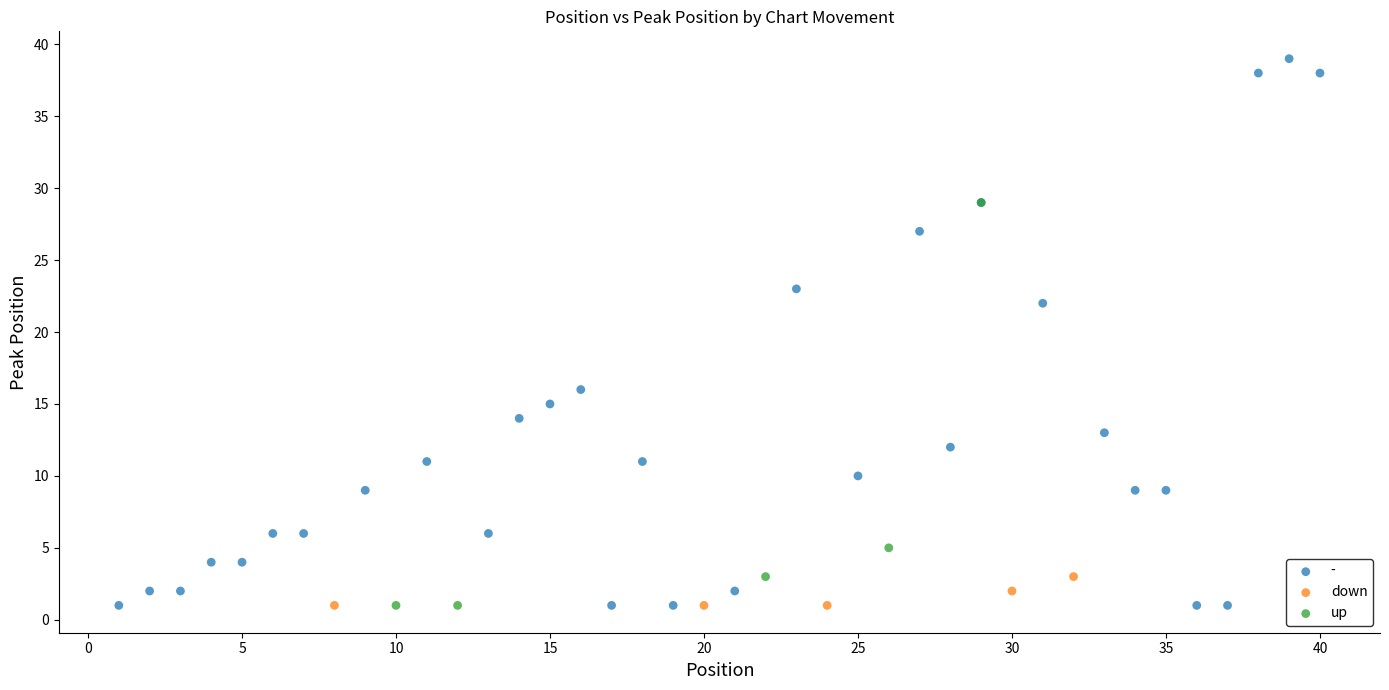

What are all the series names shown in the legend?

-, down, up